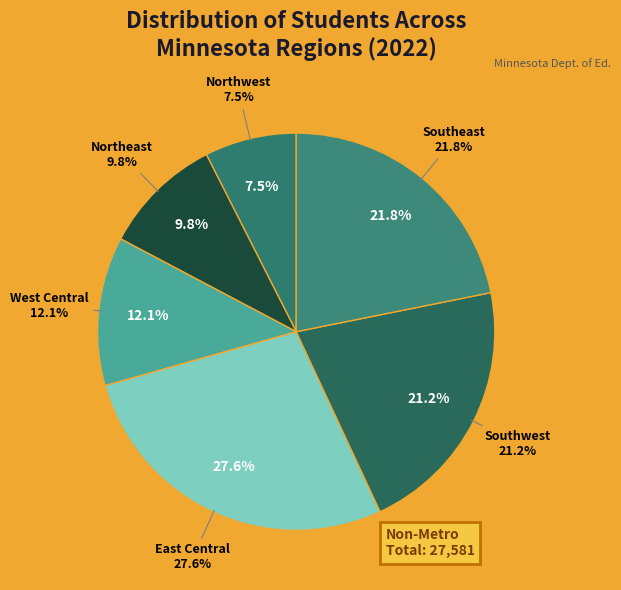

What is the largest slice in the pie chart?

East Central